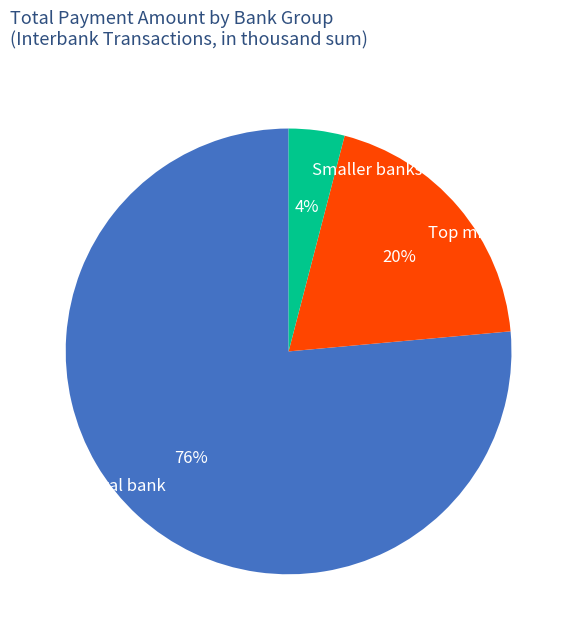

To the nearest percent, what is the difference between the largest and smallest slice percentages?

72%